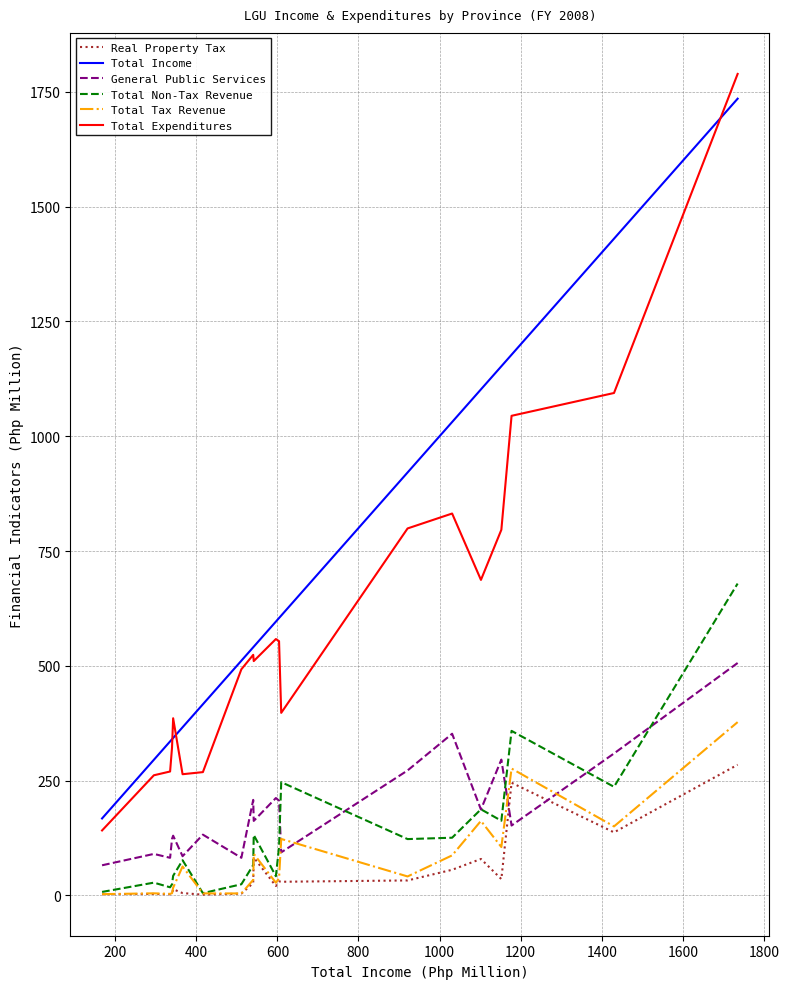

True or false: Total Income and General Public Services cross at least once.

False